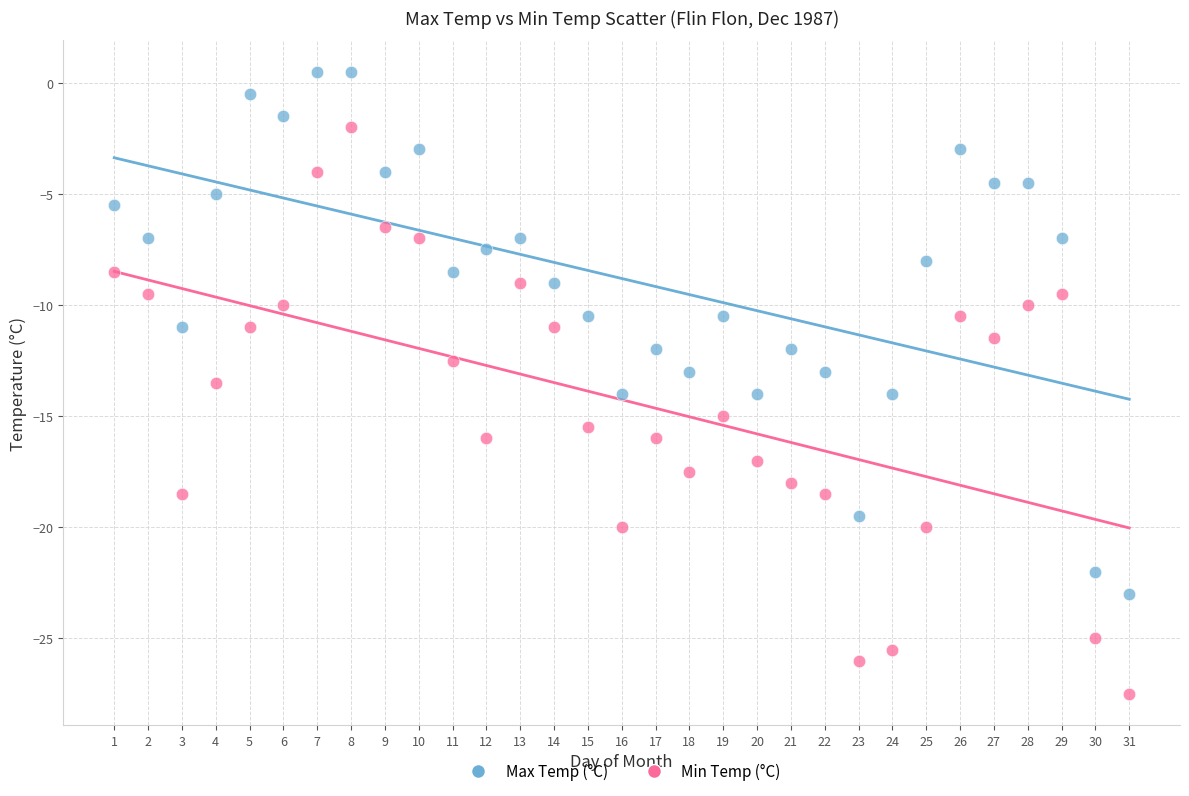

Which series has the largest Y range (max minus min)?

Min Temp (°C)